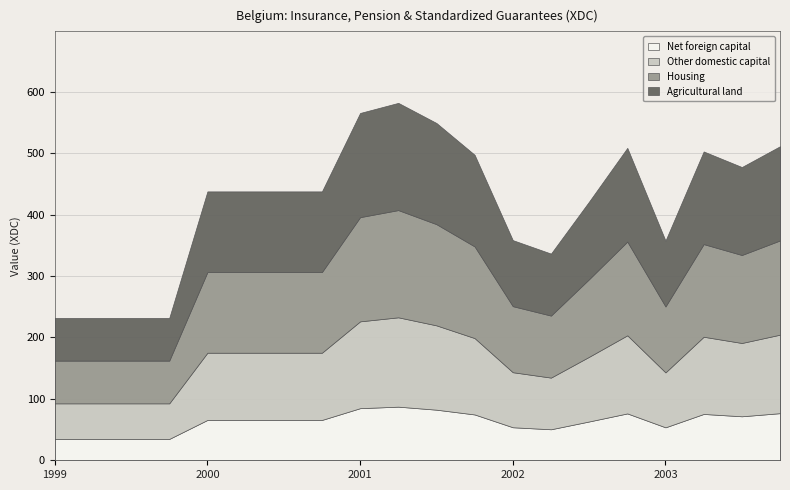

Count the number of data series in this chart.

1